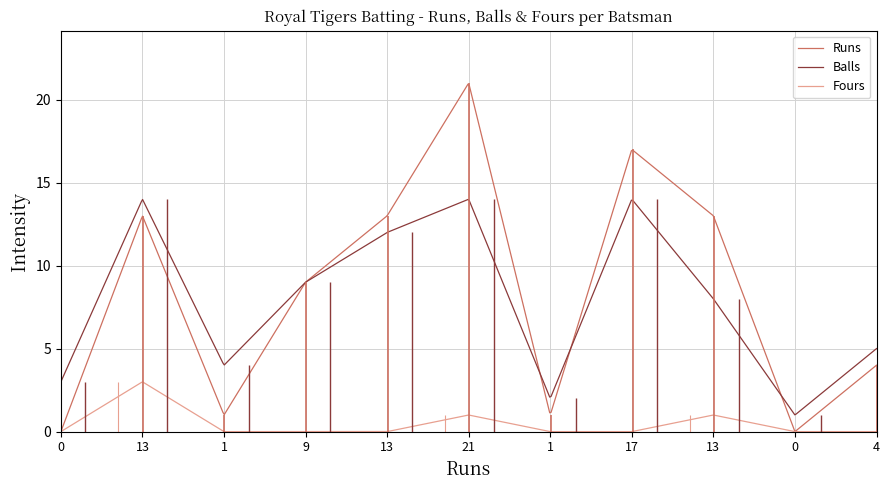

What is the highest value of the Fours series?

3.0